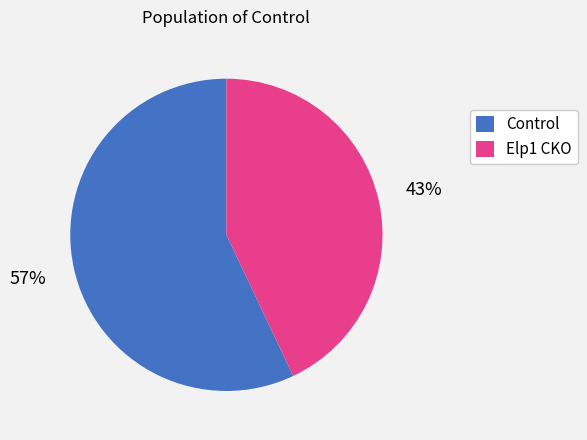

To the nearest percent, what is the difference between the largest and smallest slice percentages?

14%